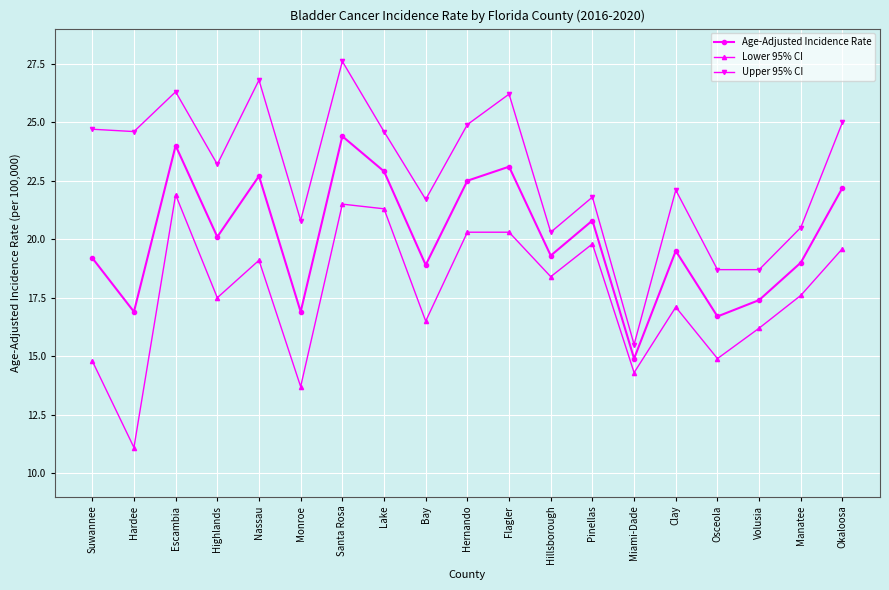

At which category does the chart reach its minimum across all series?

Hardee